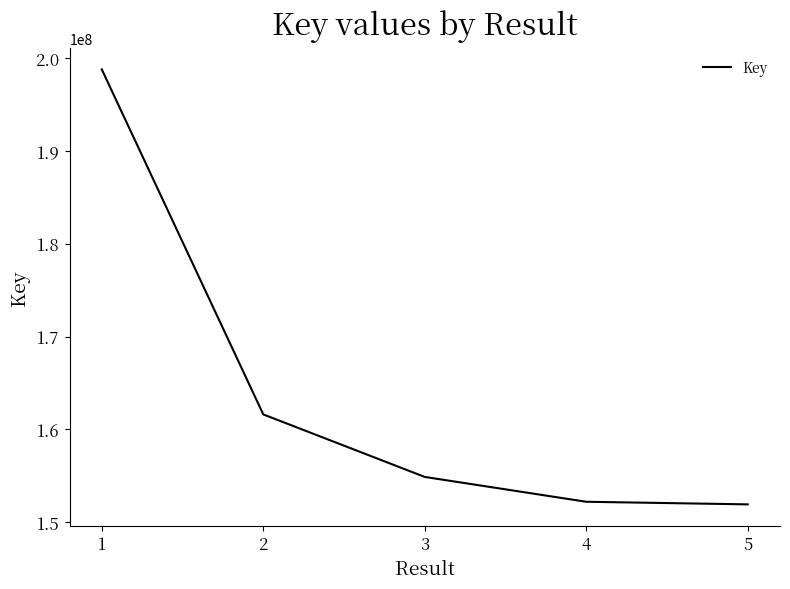

Reading right to left, transcribe all the data shown in this chart.

5=151936399	4=152216770	3=154890750	2=161622705	1=198765344